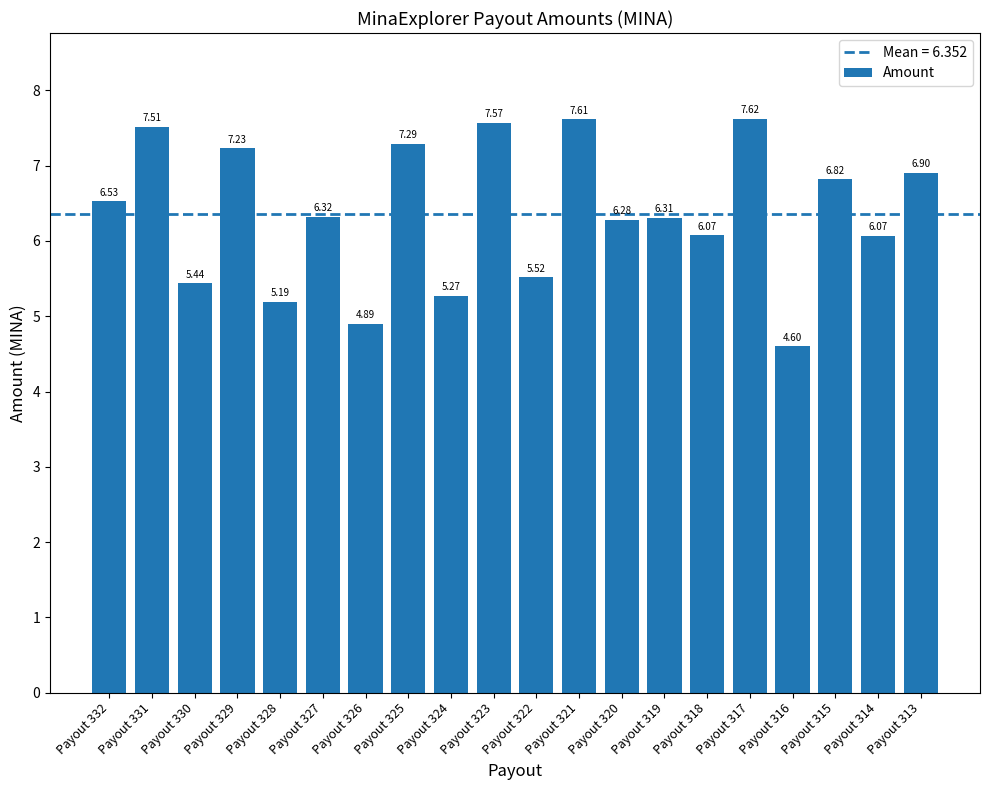

What is the sum of the values at Payout 332 and Payout 316?

11.1